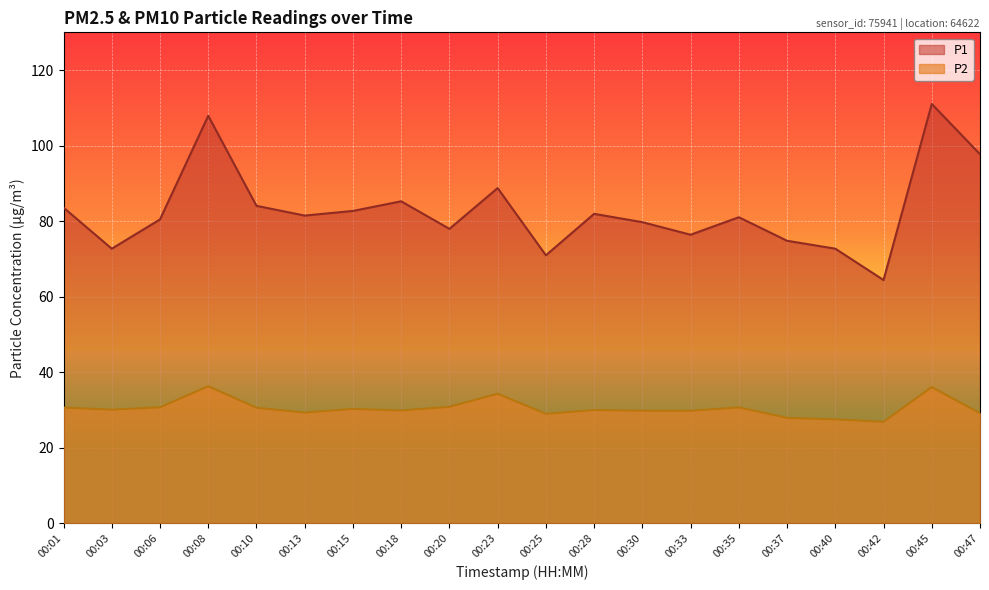

Reading left to right, extract all data points from this chart.

P1: 00:01=83.6	00:03=72.7	00:06=80.5	00:08=107.9	00:10=84.0	00:13=81.5	00:15=82.7	00:18=85.2	00:20=78.0	00:23=88.8	00:25=71.0	00:28=81.9	00:30=79.7	00:33=76.4	00:35=81.0	00:37=74.8	00:40=72.7	00:42=64.4	00:45=111.0	00:47=97.7
P2: 00:01=30.6	00:03=30.1	00:06=30.7	00:08=36.3	00:10=30.6	00:13=29.3	00:15=30.3	00:18=29.9	00:20=30.8	00:23=34.3	00:25=29.0	00:28=30.0	00:30=29.8	00:33=29.8	00:35=30.7	00:37=27.9	00:40=27.5	00:42=26.9	00:45=36.0	00:47=29.1